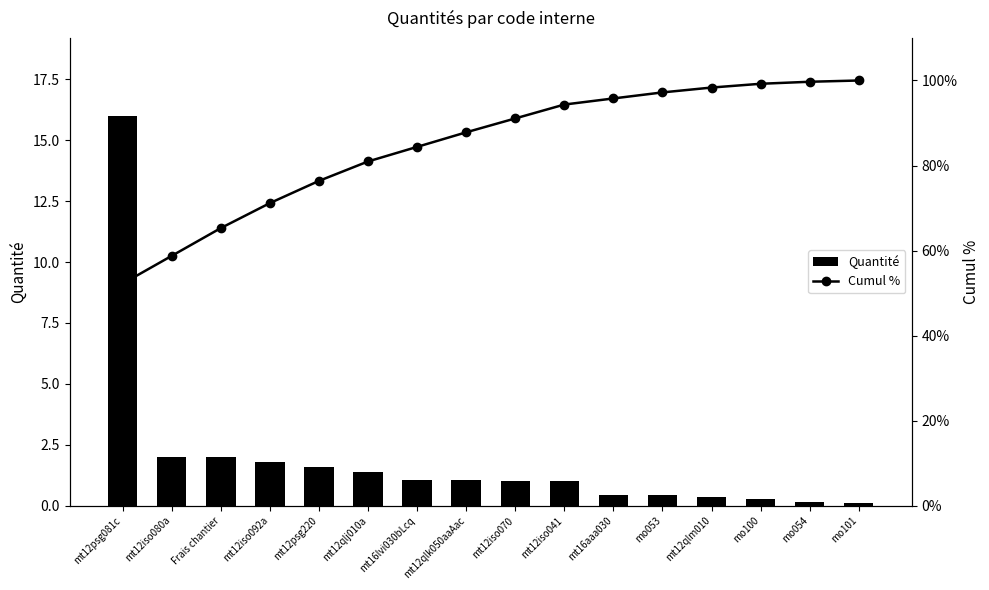

Are the bars grouped side by side (vs. stacked)?

Yes